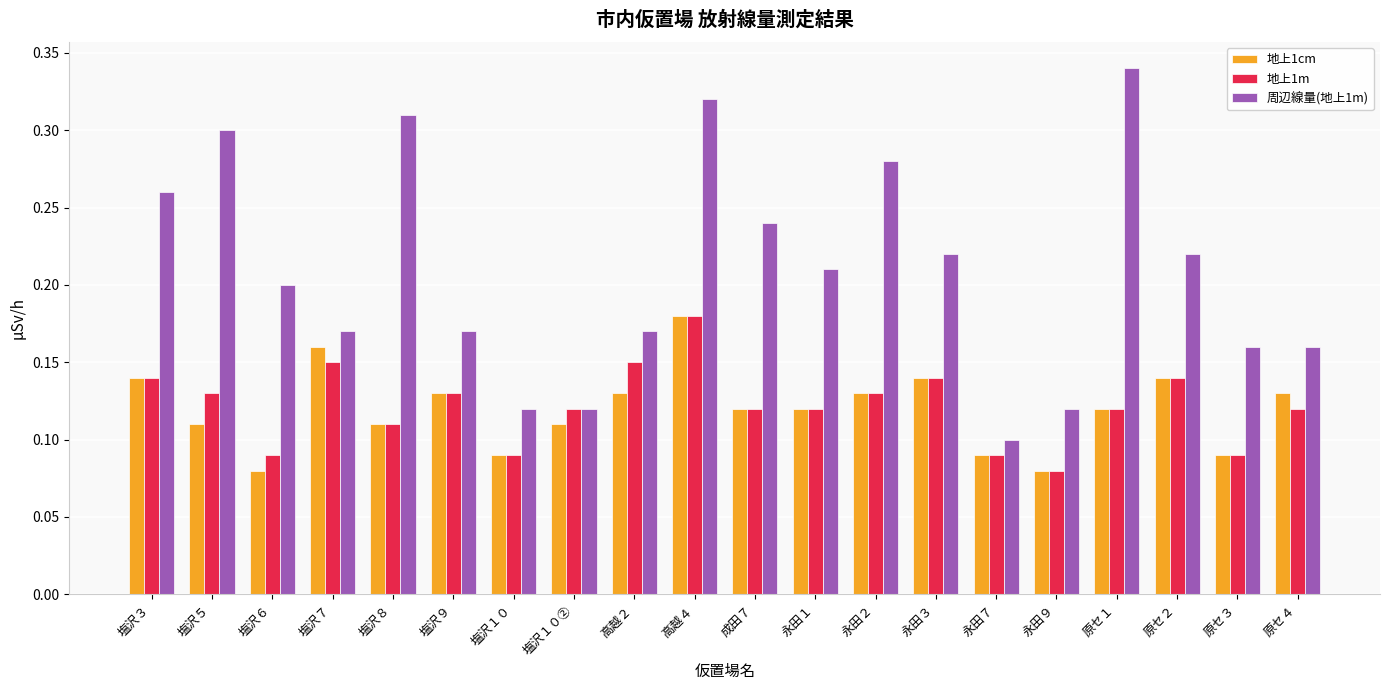

The value of 地上1cm at 永田７ is 0.2. True or false?

False